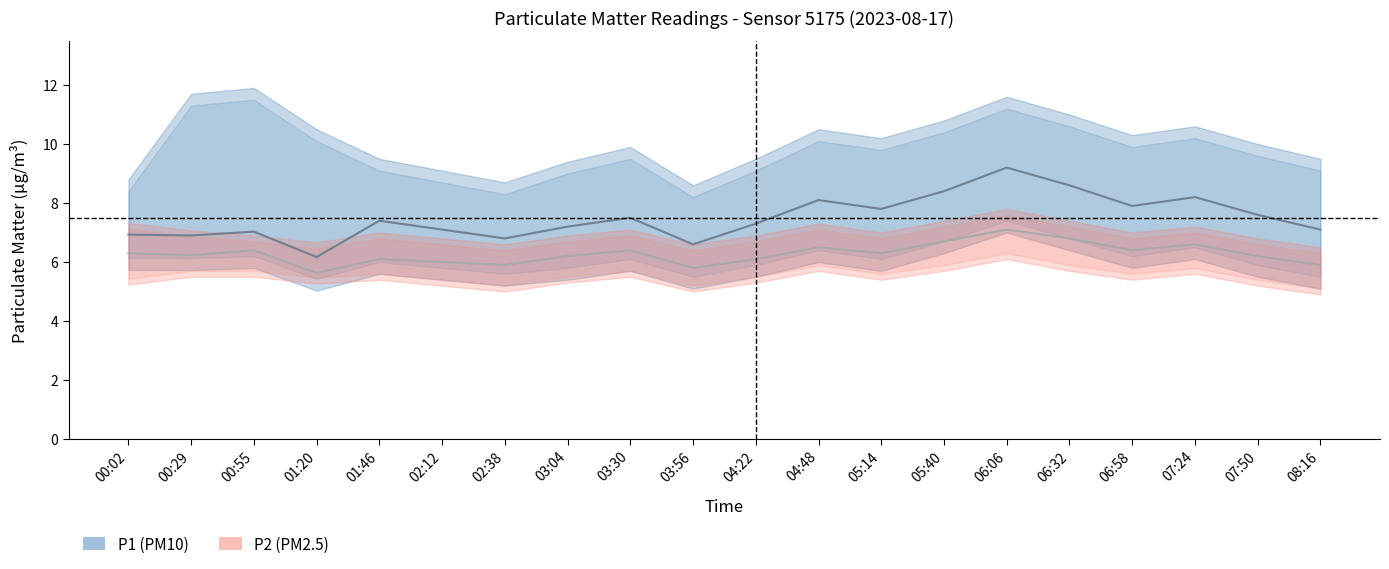

True or false: P1 and P2 cross at least once.

False